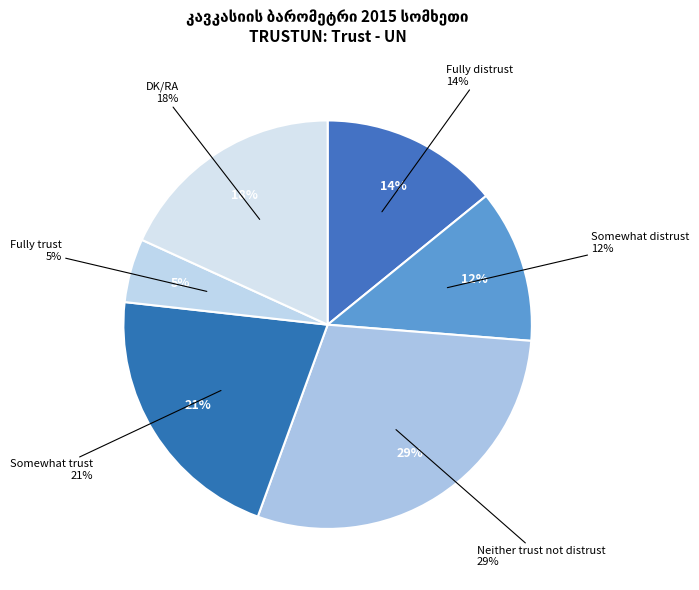

To the nearest percent, what is the difference between the Fully distrust and Somewhat trust slice percentages?

7%